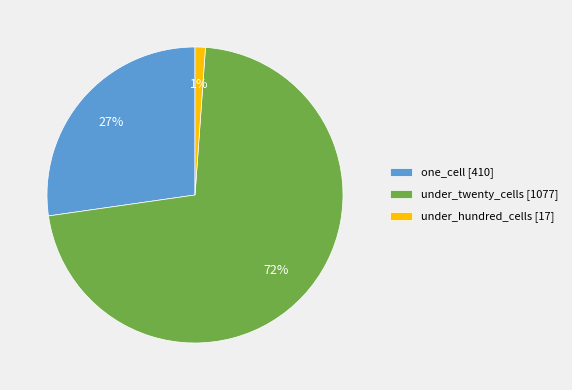

Do one_cell [410] and under_twenty_cells [1077] together represent more than half of the pie?

Yes